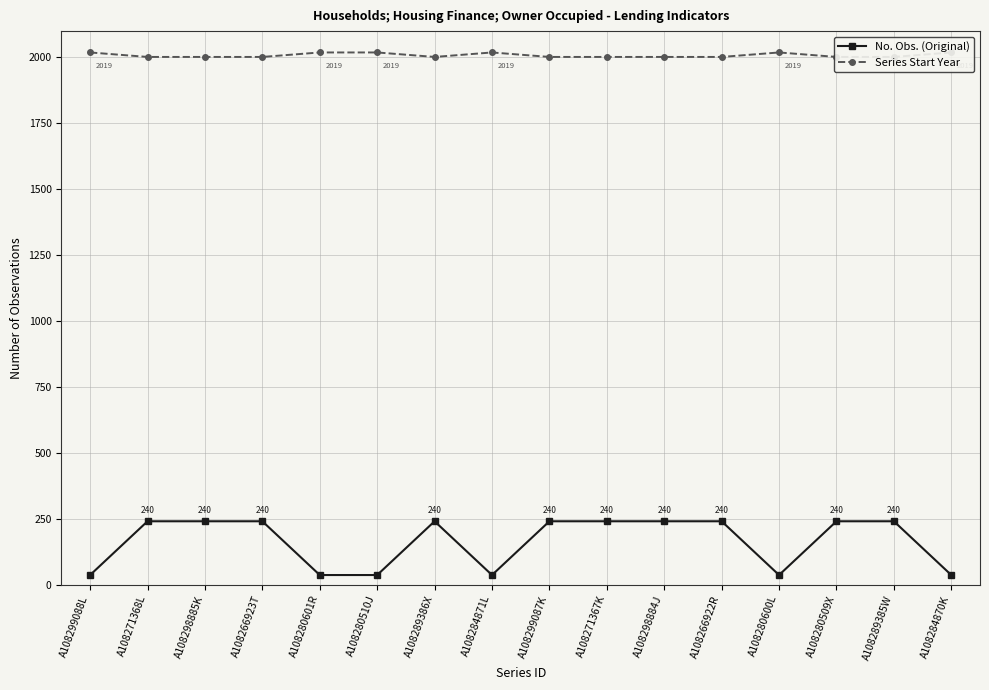

What is the highest value of the Series Start Year series?

2019